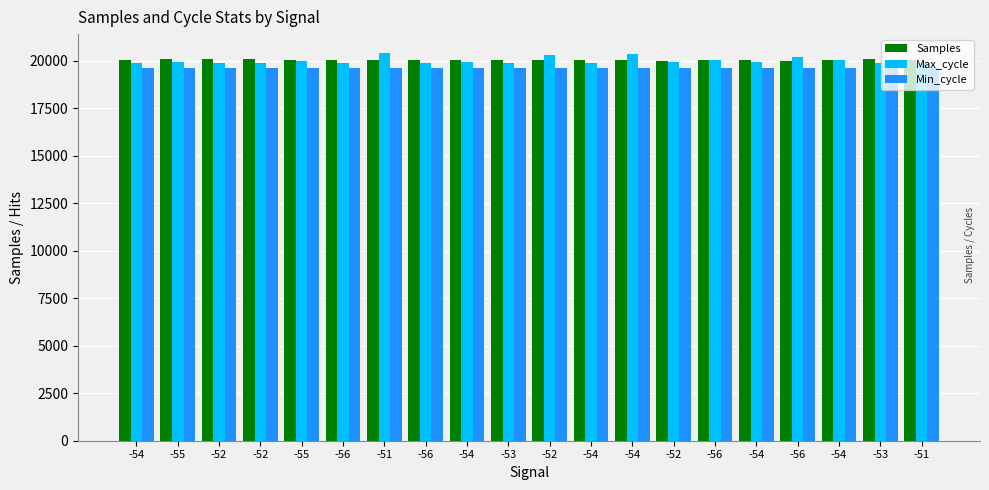

How many bars are there in total?

60